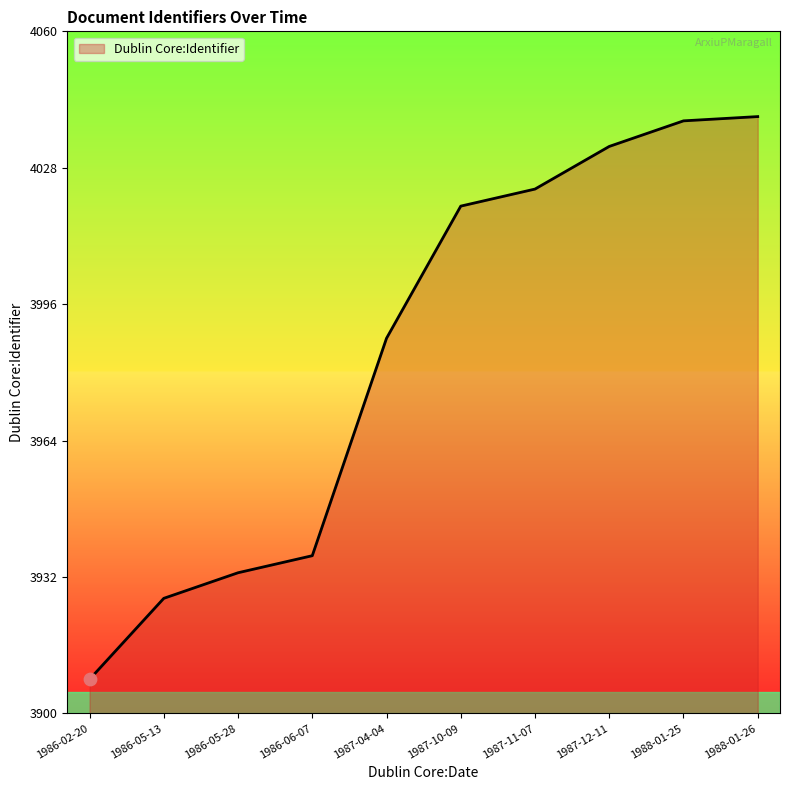

What is the change in value from 1987-11-07 to 1988-01-25?

+16